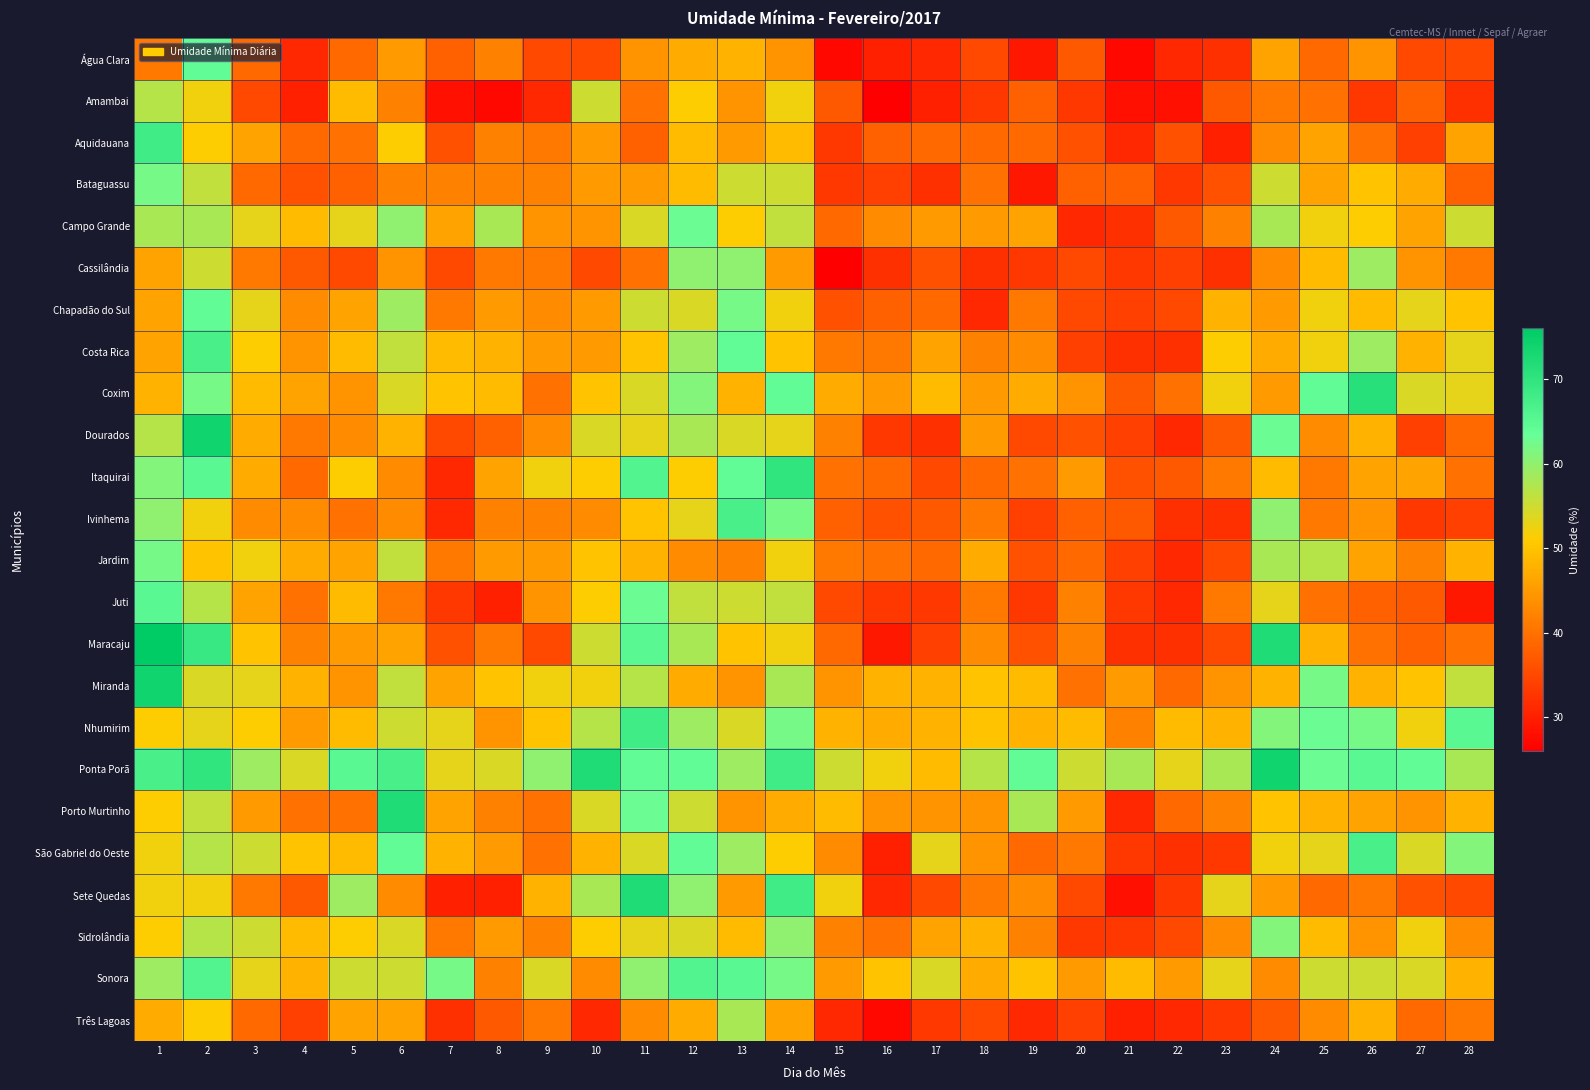

At which category is the sum across all series the highest?

2